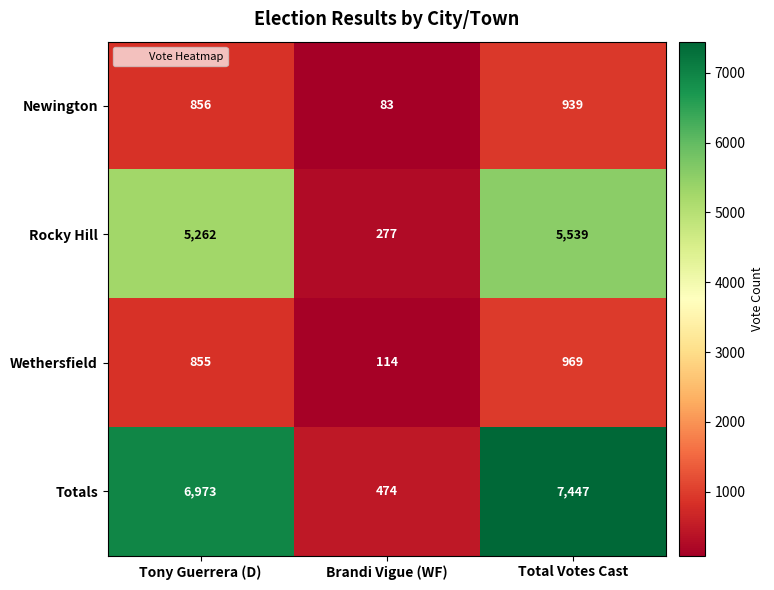

At which label is Totals closest to 3960?

Tony Guerrera (D)